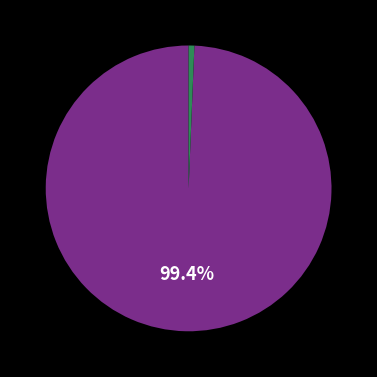

Is there any slice that represents more than half of the pie?

Yes